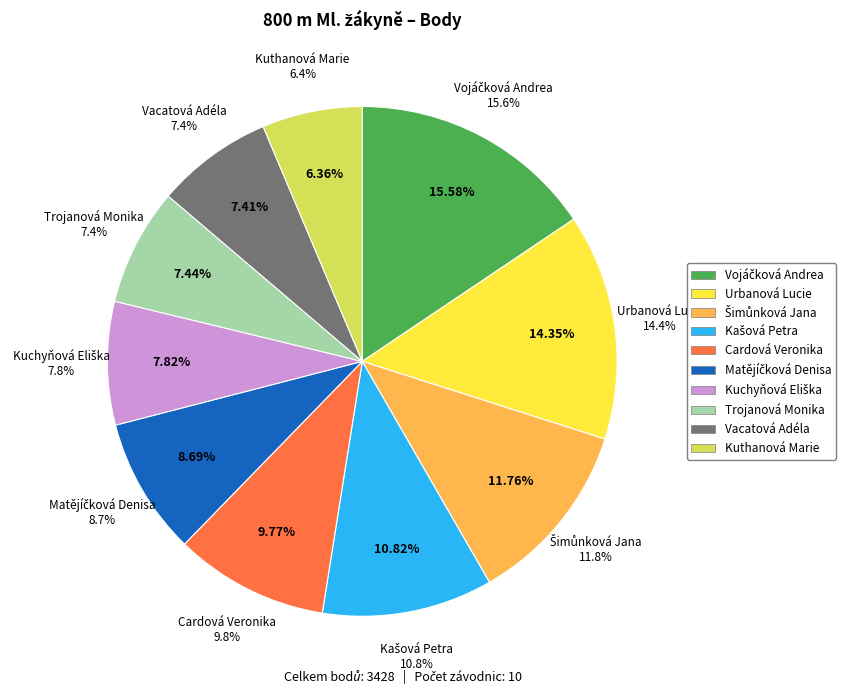

What is the ratio of the value at Kuthanová Marie to the value at Šimůnková Jana?

0.5